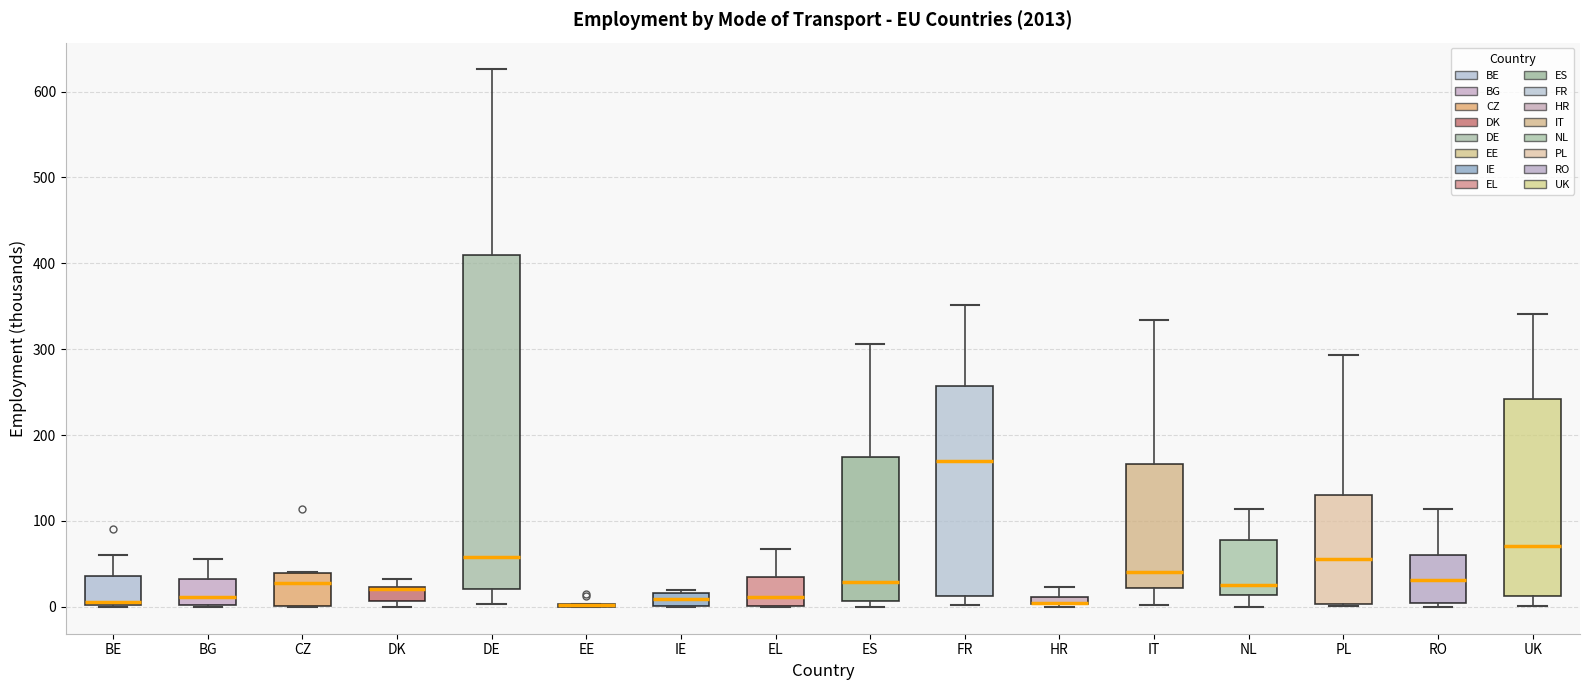

Where is the lower edge of the box for RO on the y-axis? The values are not printed on the chart, so give them approximately, as read against the axis.

0